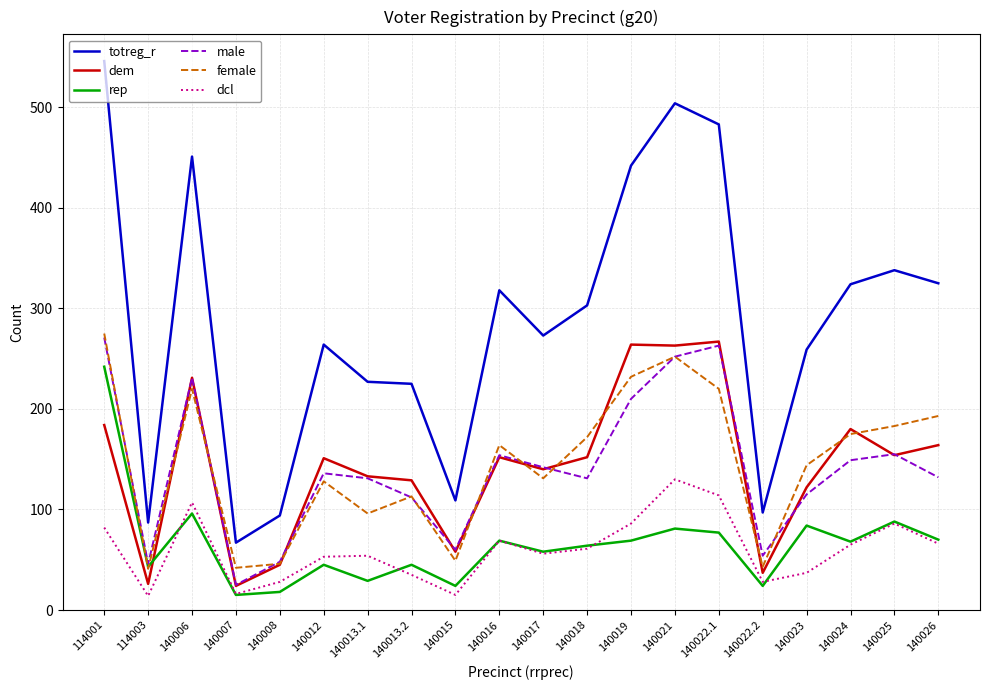

What position from the right is 114001?

20